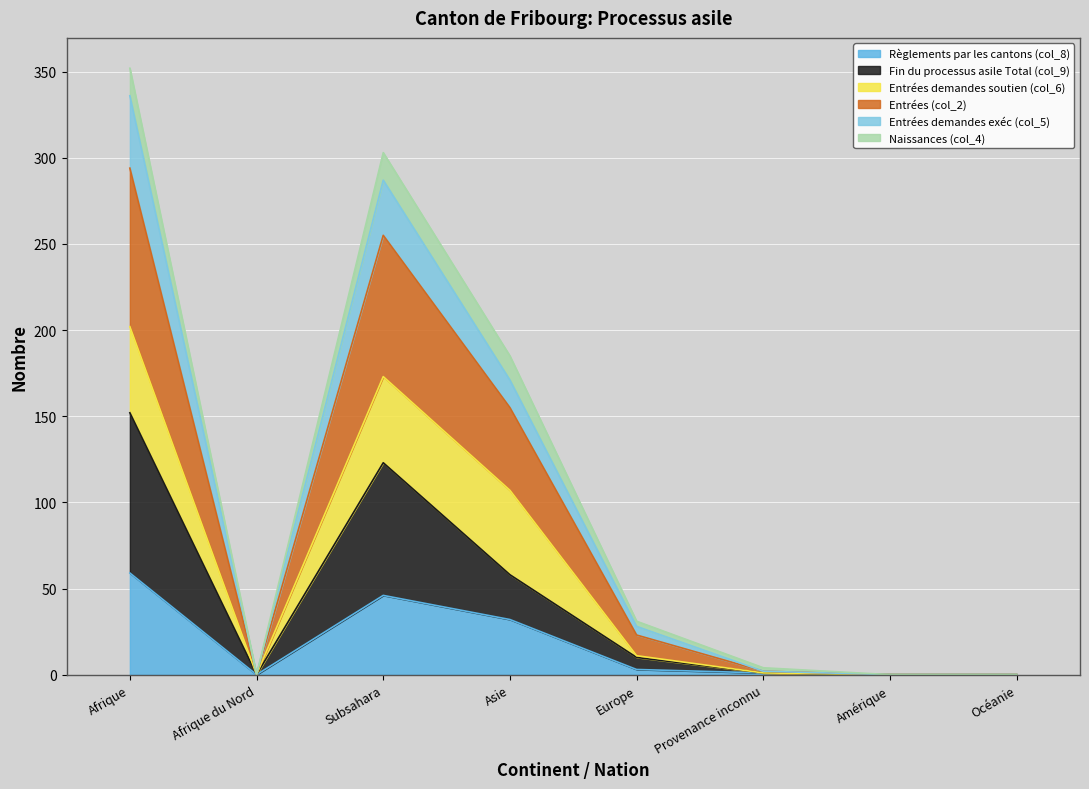

At which label does Règlements par les cantons (col_8) reach its peak?

Afrique